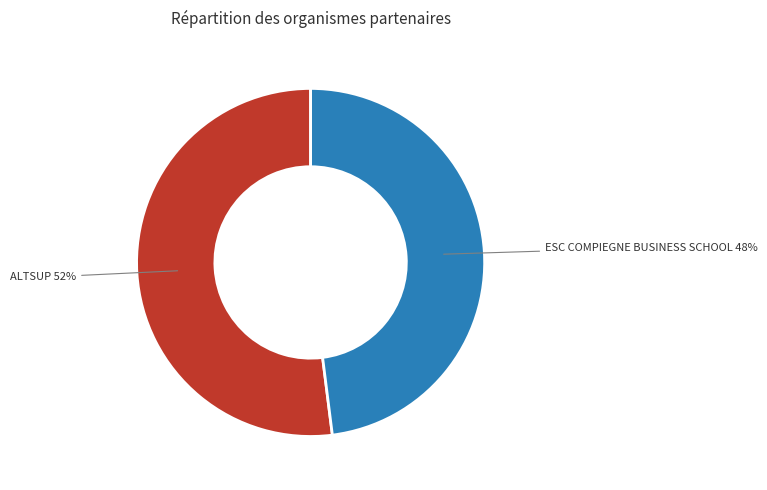

Combined, do ESC COMPIEGNE BUSINESS SCHOOL and ALTSUP account for over 50%?

Yes